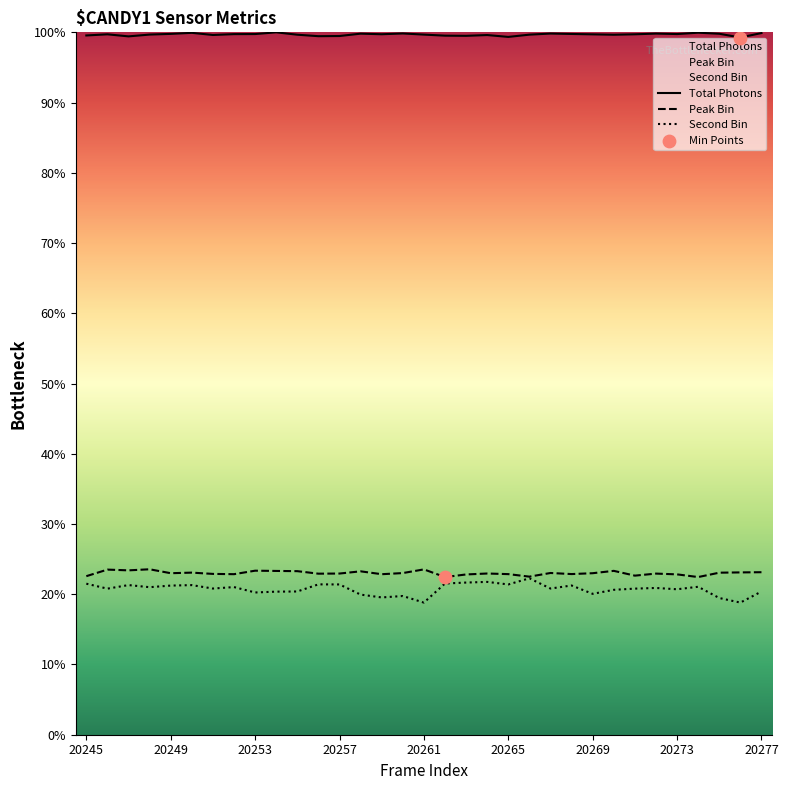

What is the ratio of the value at 20253 to the value at 20247?

1.0